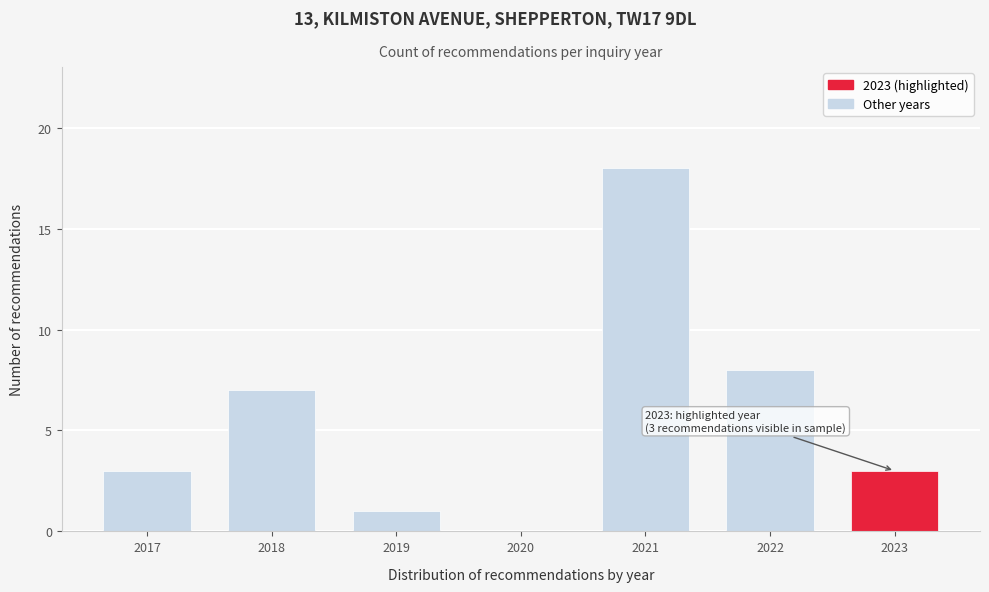

Reading left to right, extract all data points from this chart.

2017=3	2018=7	2019=1	2020=0	2021=18	2022=8	2023=3